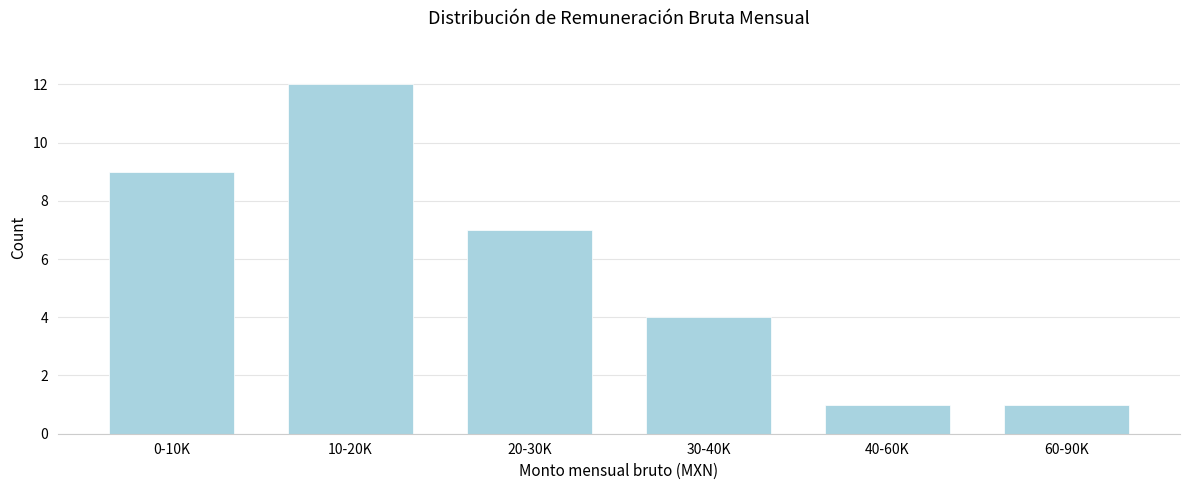

Reading left to right, what are all the values shown in this chart?

0-10K=9	10-20K=12	20-30K=7	30-40K=4	40-60K=1	60-90K=1